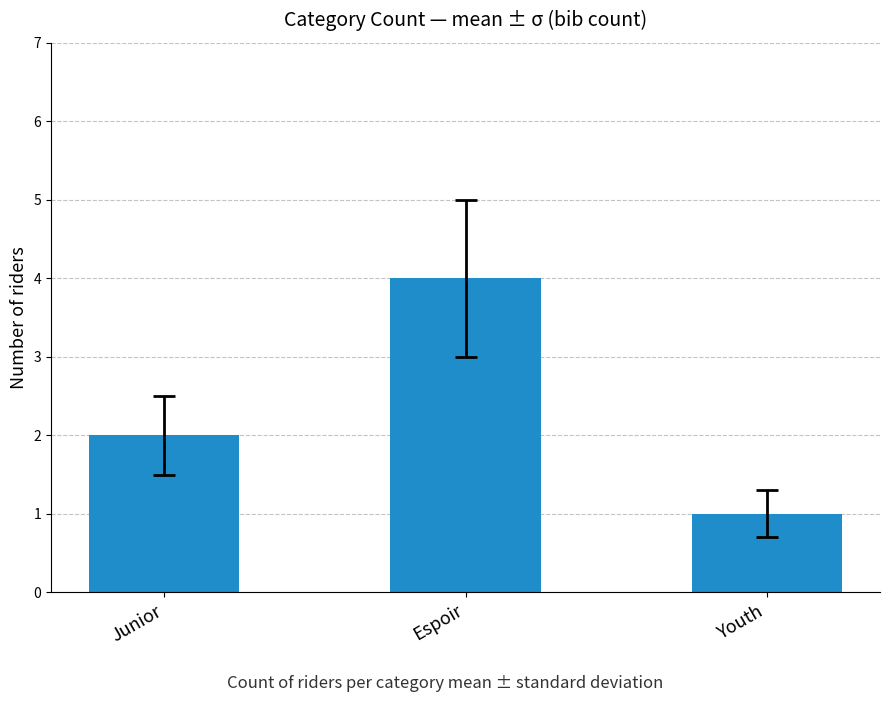

List the labels in order of value, smallest first.

Youth, Junior, Espoir